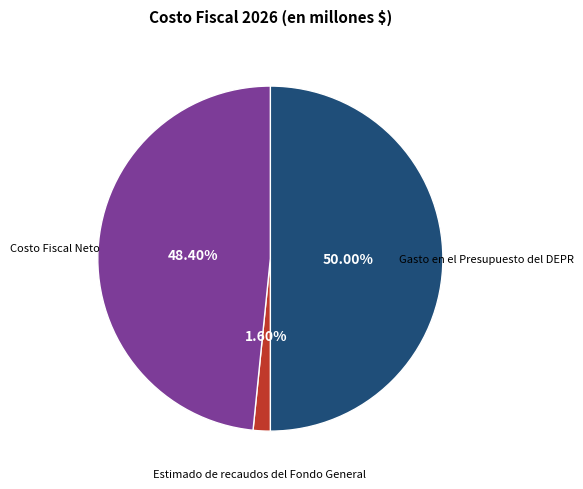

To the nearest percent, what percentage of the pie is Estimado de recaudos del Fondo General?

2%